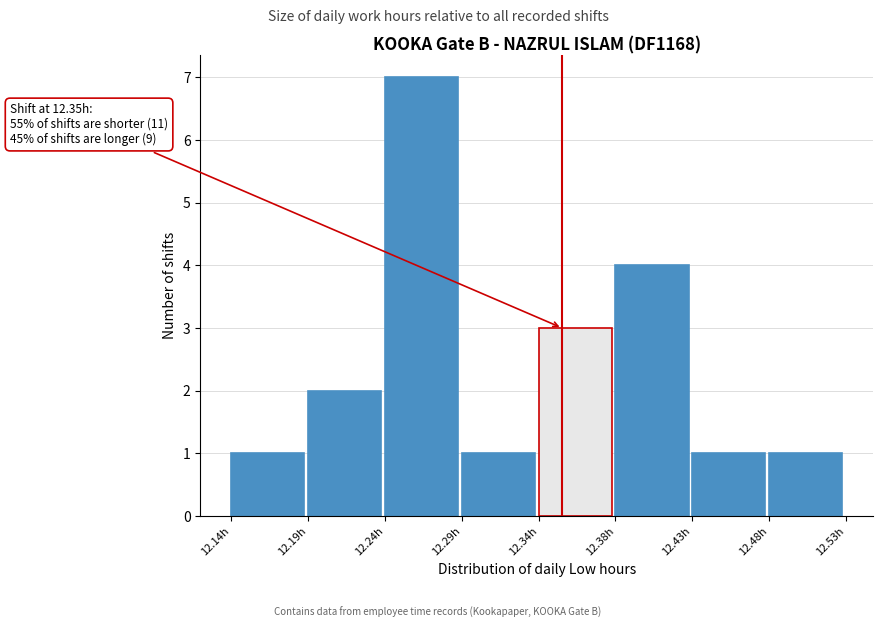

Reading left to right, transcribe all the data shown in this chart.

12.14h=1	12.19h=2	12.24h=7	12.29h=1	12.34h=3	12.38h=4	12.43h=1	12.48h=1